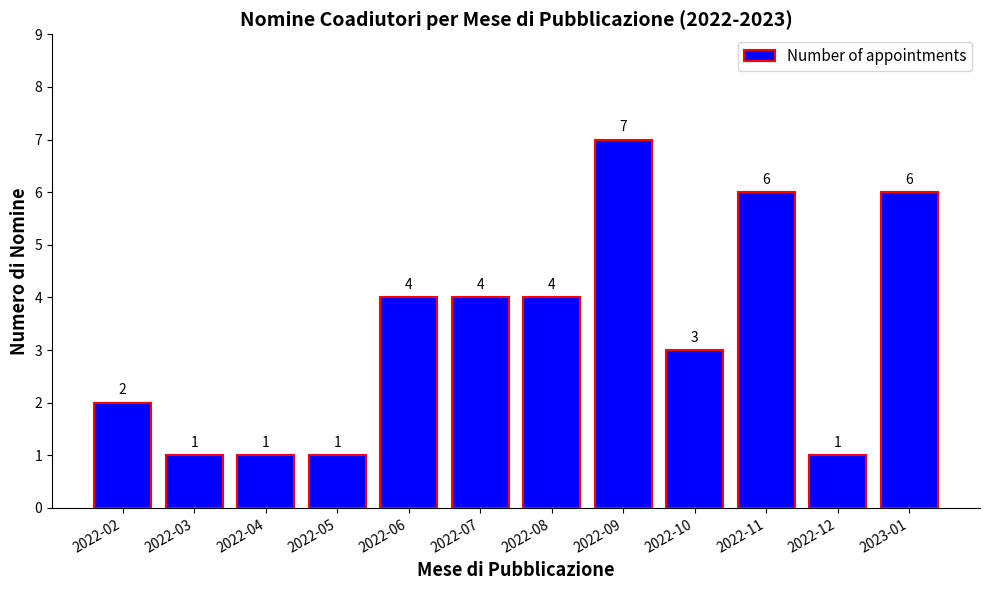

What is the label of the 6th bar from the right?

2022-08